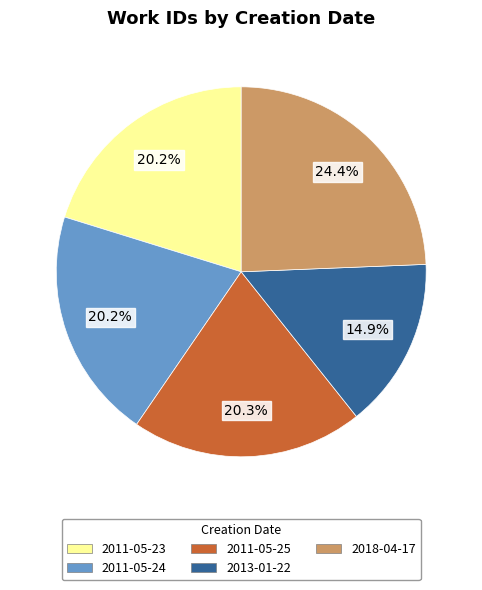

The 2018-04-17 slice represents 35% of the pie. True or false?

False